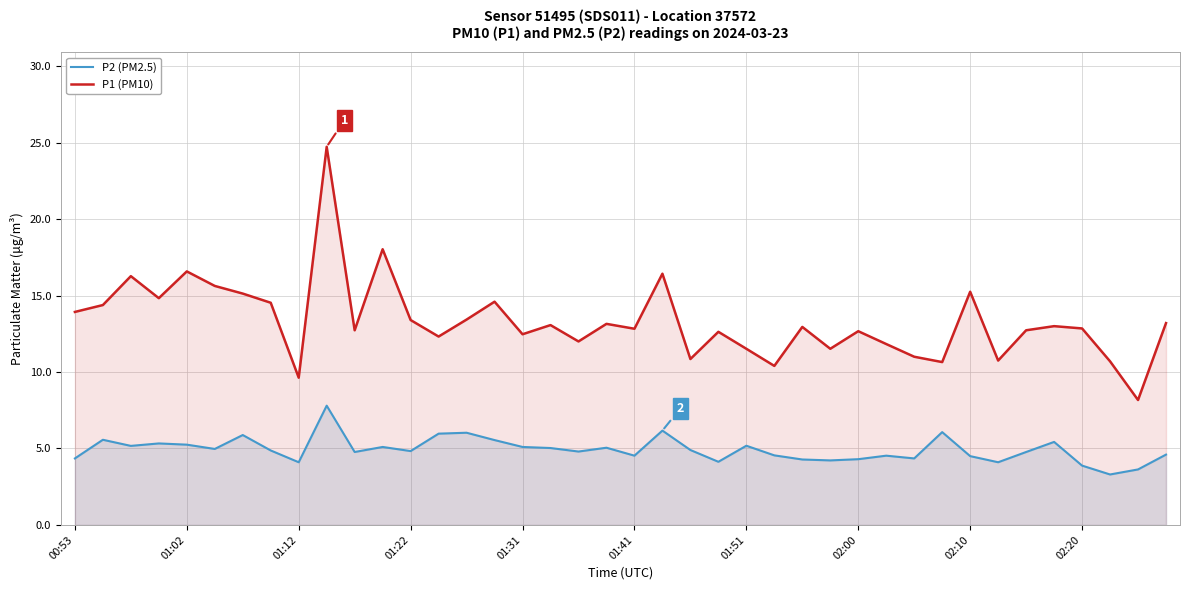

The P2 (PM2.5) series shows 6.6 at 00:53. True or false?

False